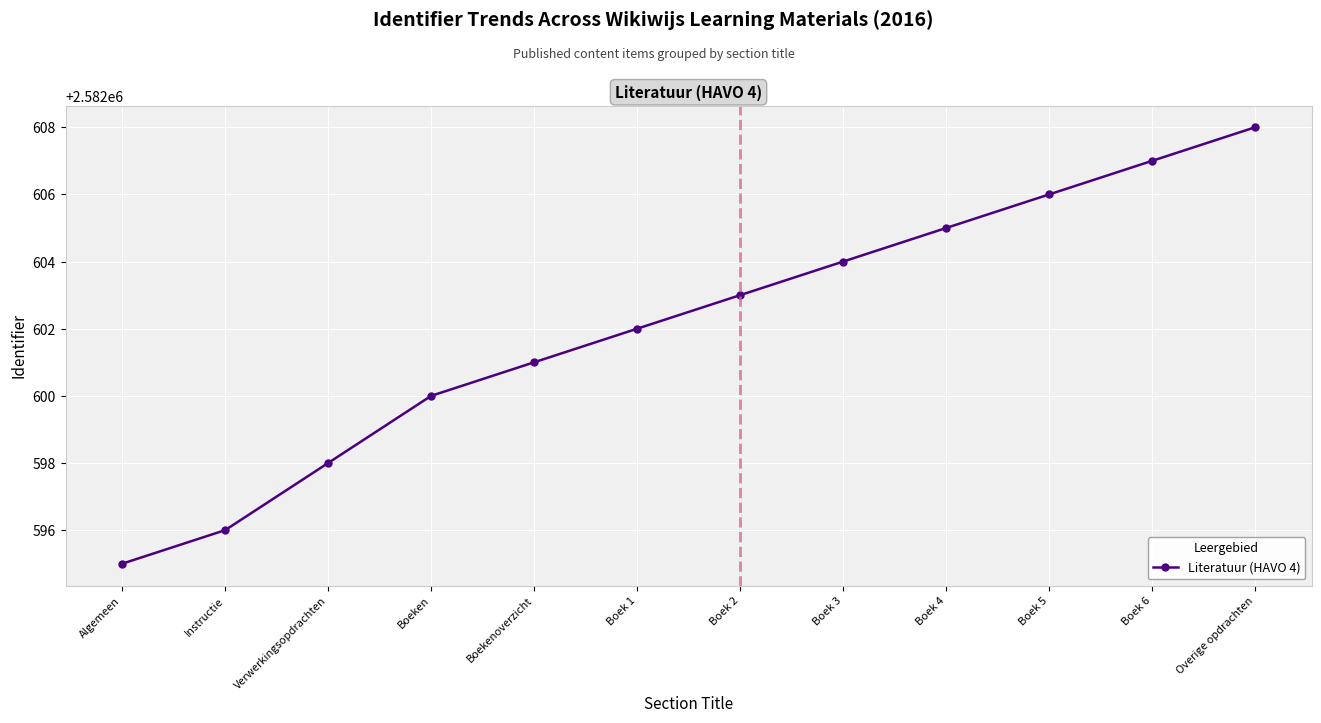

What is the change in value from Algemeen to Boek 4?

+10